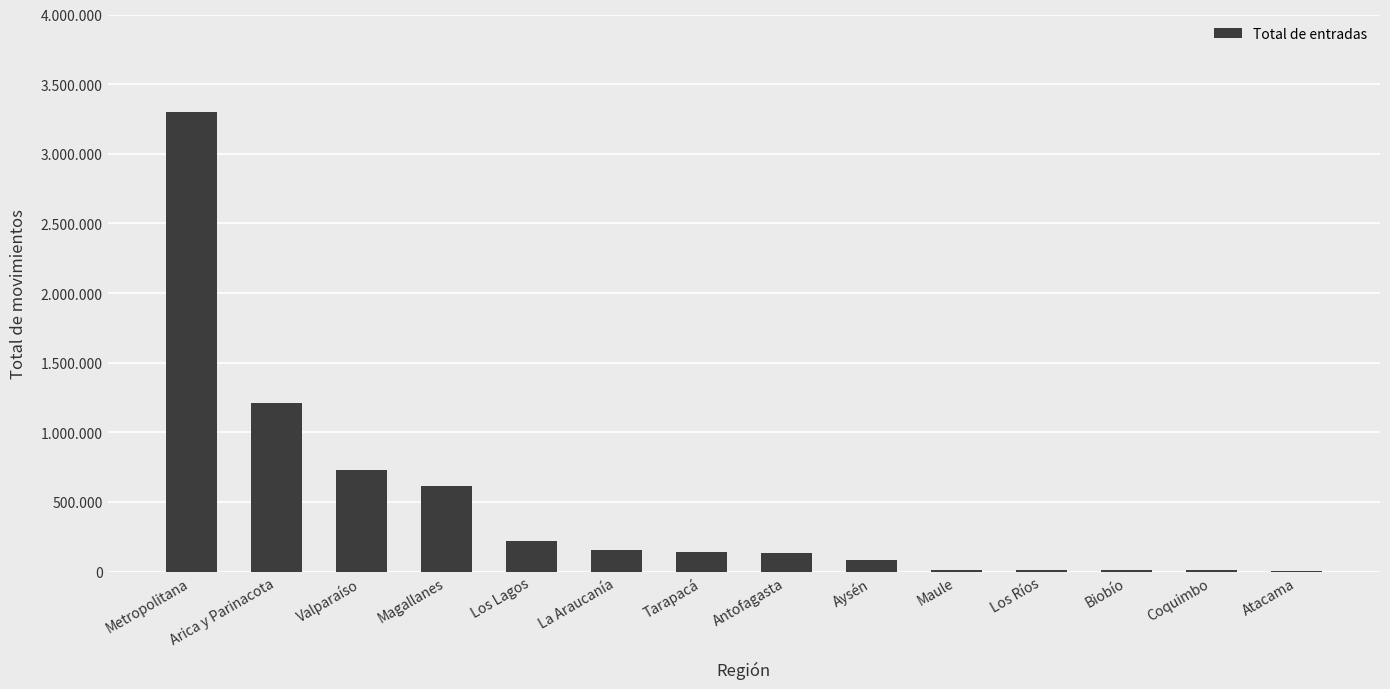

Are the bars horizontal?

No